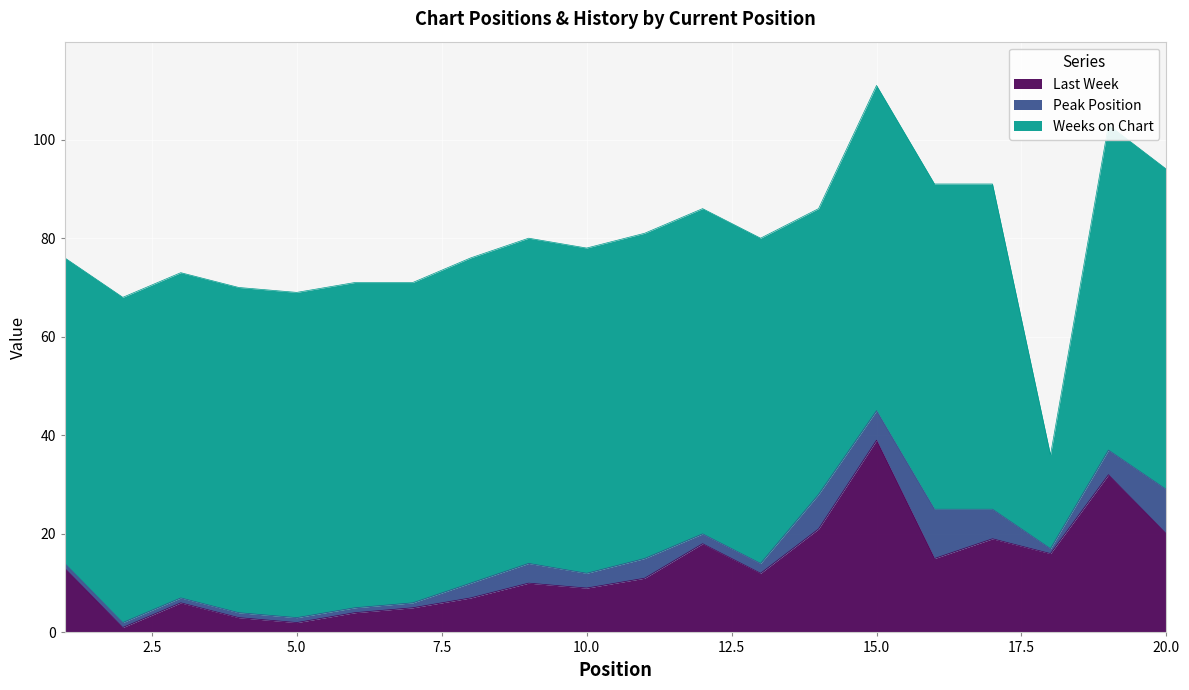

Is the value of Last Week at 18 greater than the value of Peak Position at 2?

Yes